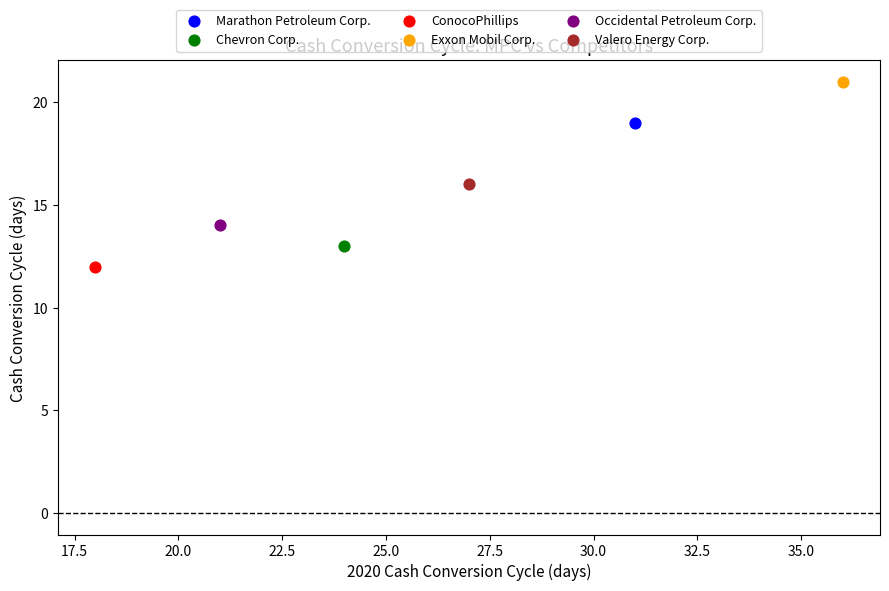

What are all the series names shown in the legend?

Marathon Petroleum Corp., Chevron Corp., ConocoPhillips, Exxon Mobil Corp., Occidental Petroleum Corp., Valero Energy Corp.